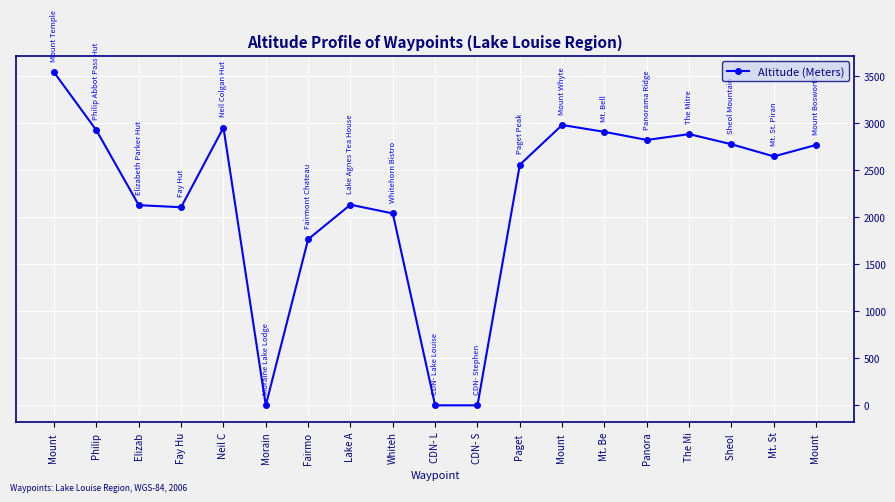

Is it true that the value at Sheol  is 1006?

False